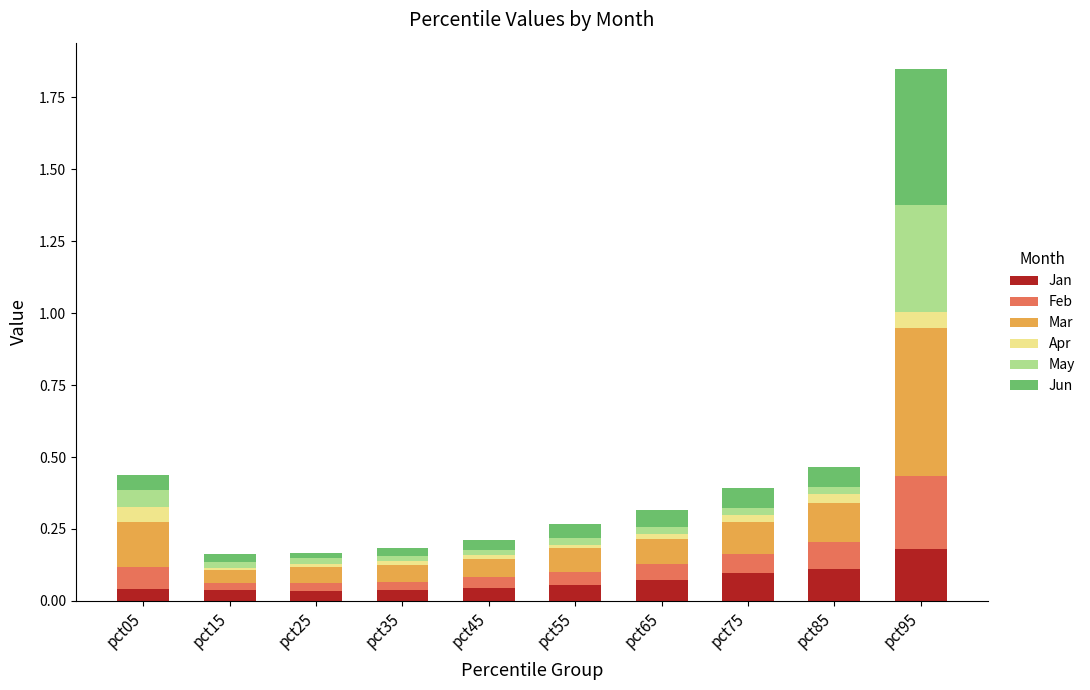

At which category is the sum across all series the highest?

pct95